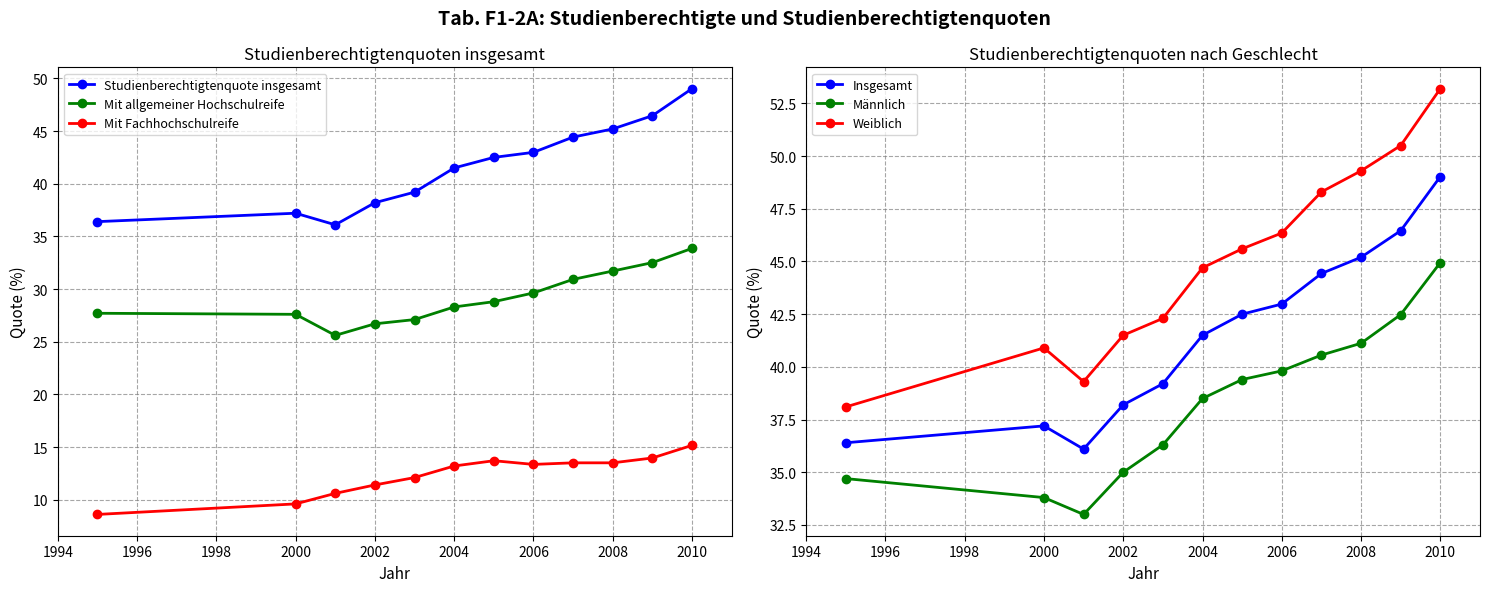

What is the average value of the Weiblich series?

45.0